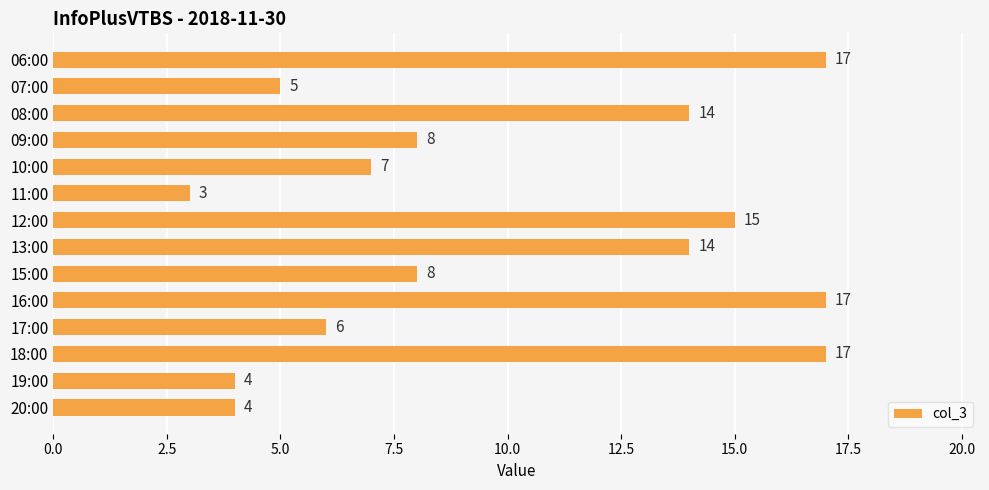

Reading top to bottom, extract all data points from this chart.

06:00=17	07:00=5	08:00=14	09:00=8	10:00=7	11:00=3	12:00=15	13:00=14	15:00=8	16:00=17	17:00=6	18:00=17	19:00=4	20:00=4